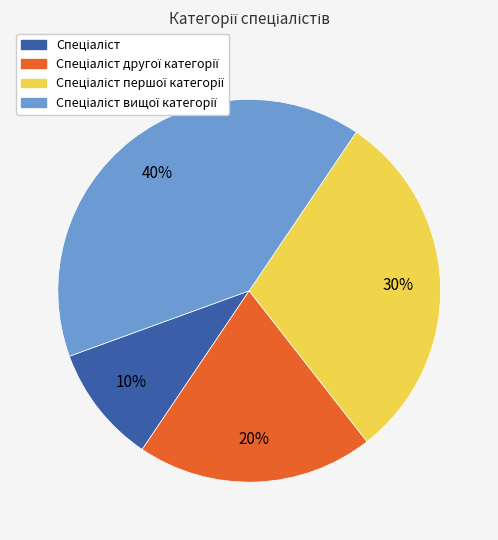

Count the number of slices in the pie.

4